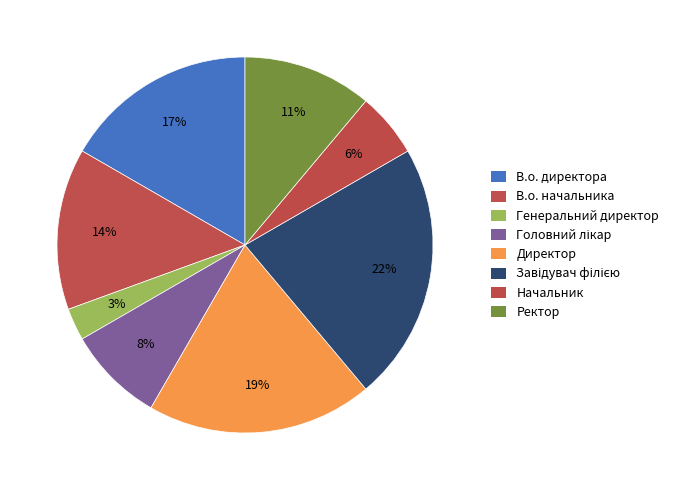

Count the number of slices in the pie.

8